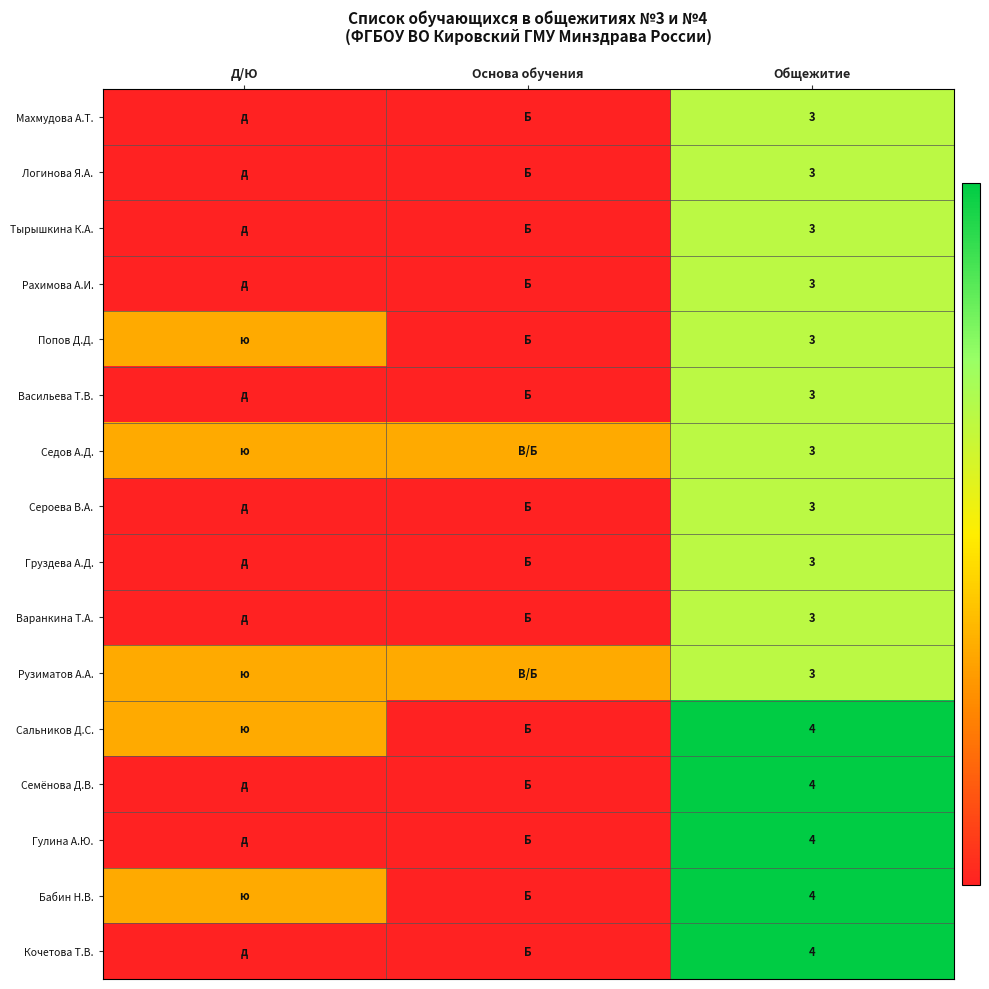

What is the total value across all series at Общежитие?

53